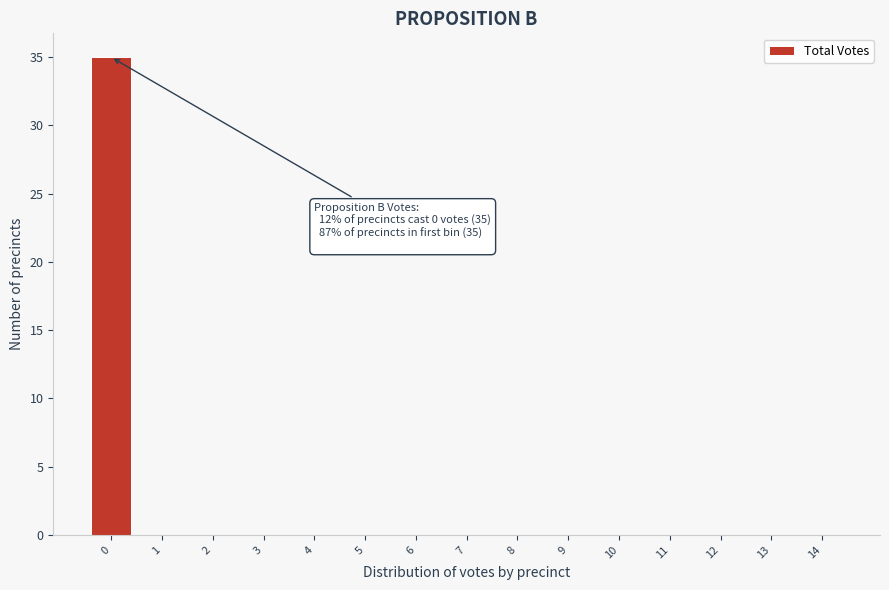

Reading left to right, what are all the values shown in this chart?

0=35	1=0	2=0	3=0	4=0	5=0	6=0	7=0	8=0	9=0	10=0	11=0	12=0	13=0	14=0